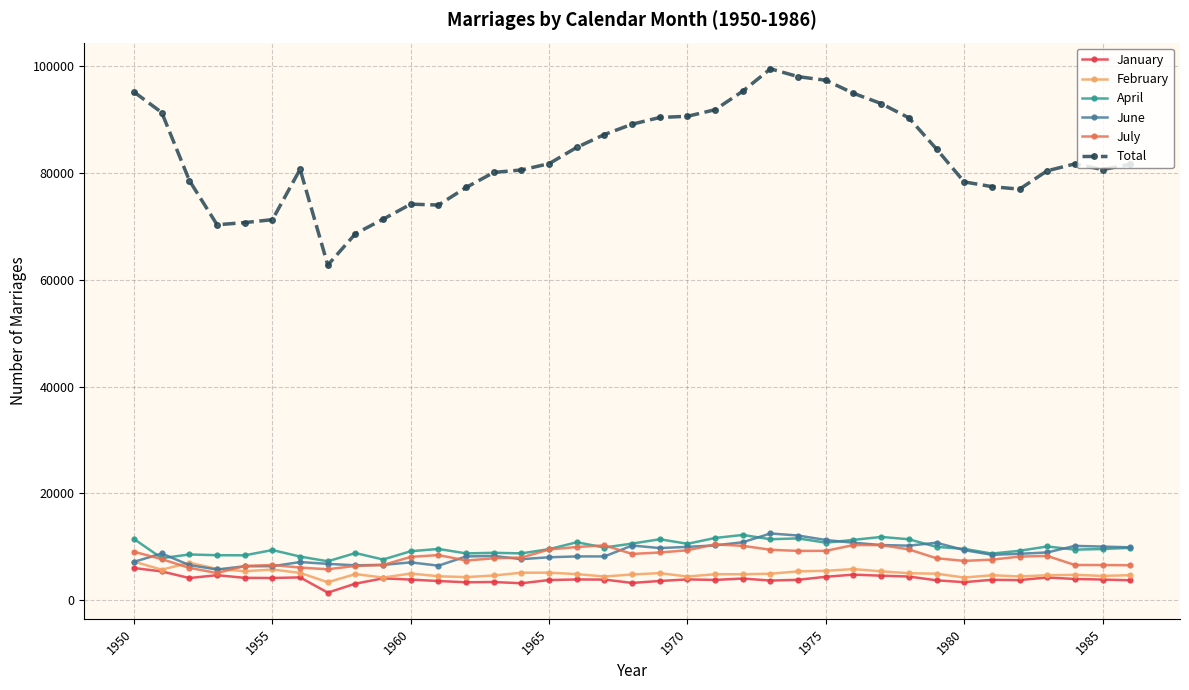

True or false: Total has more than 2 points higher than both neighbors.

True